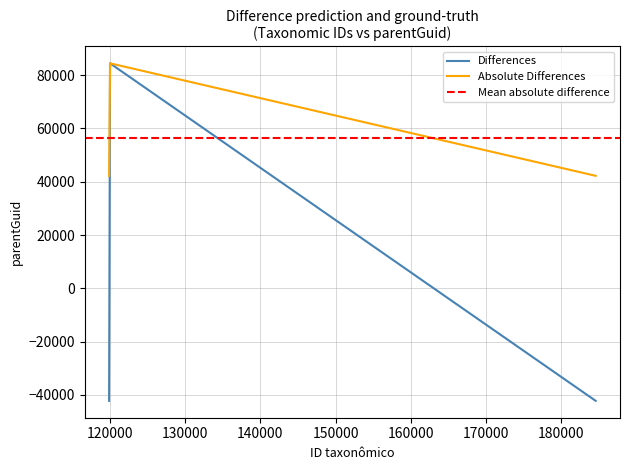

How many values in the Differences series are below -42195?

2